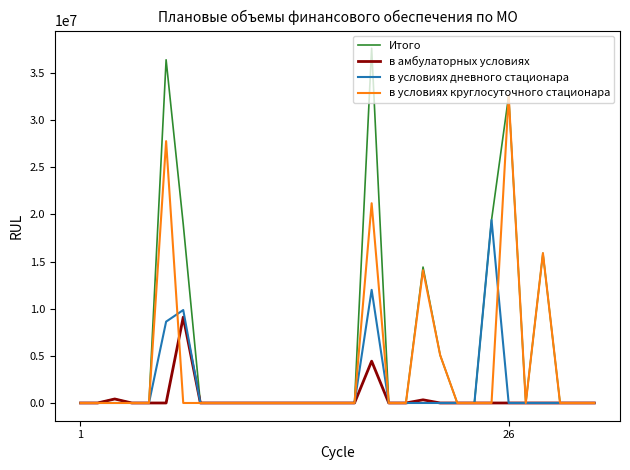

Which series has the widest spread of values?

Итого